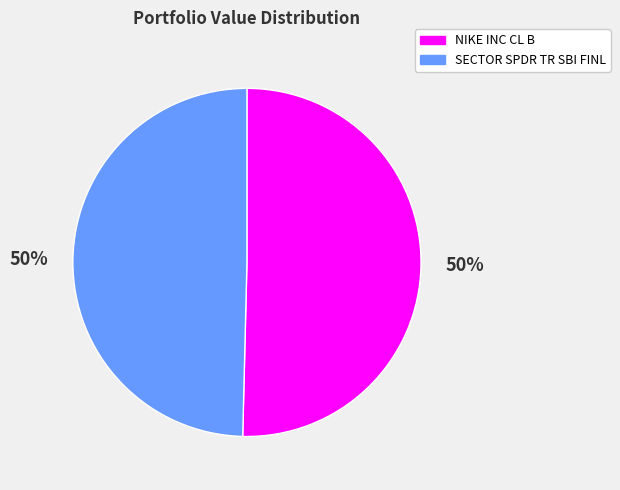

Count the number of slices in the pie.

2